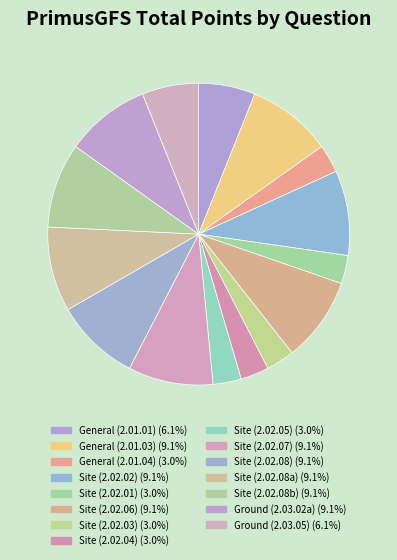

To the nearest percent, what percentage of the pie is General (2.01.03)?

9%